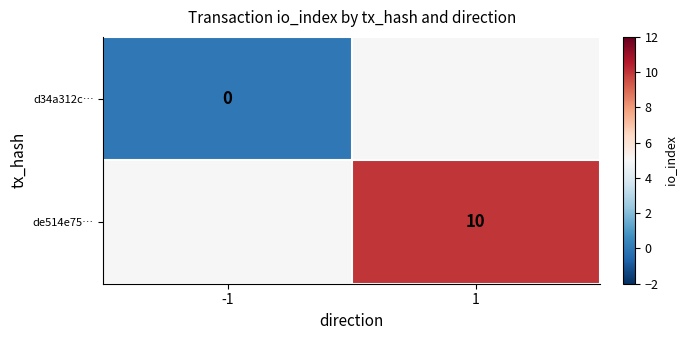

Is it true that de514e75… equals 16 at 1?

False